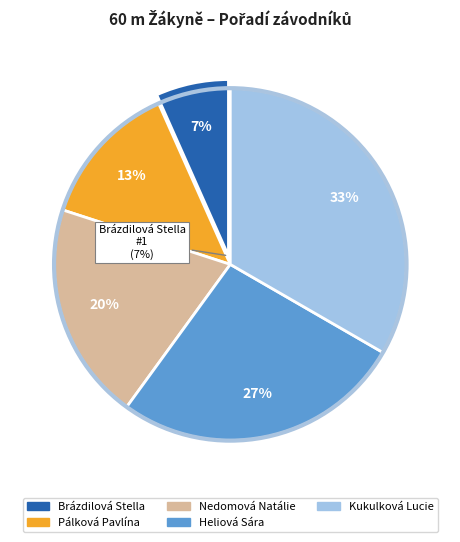

To the nearest percent, what is the average slice percentage?

20%